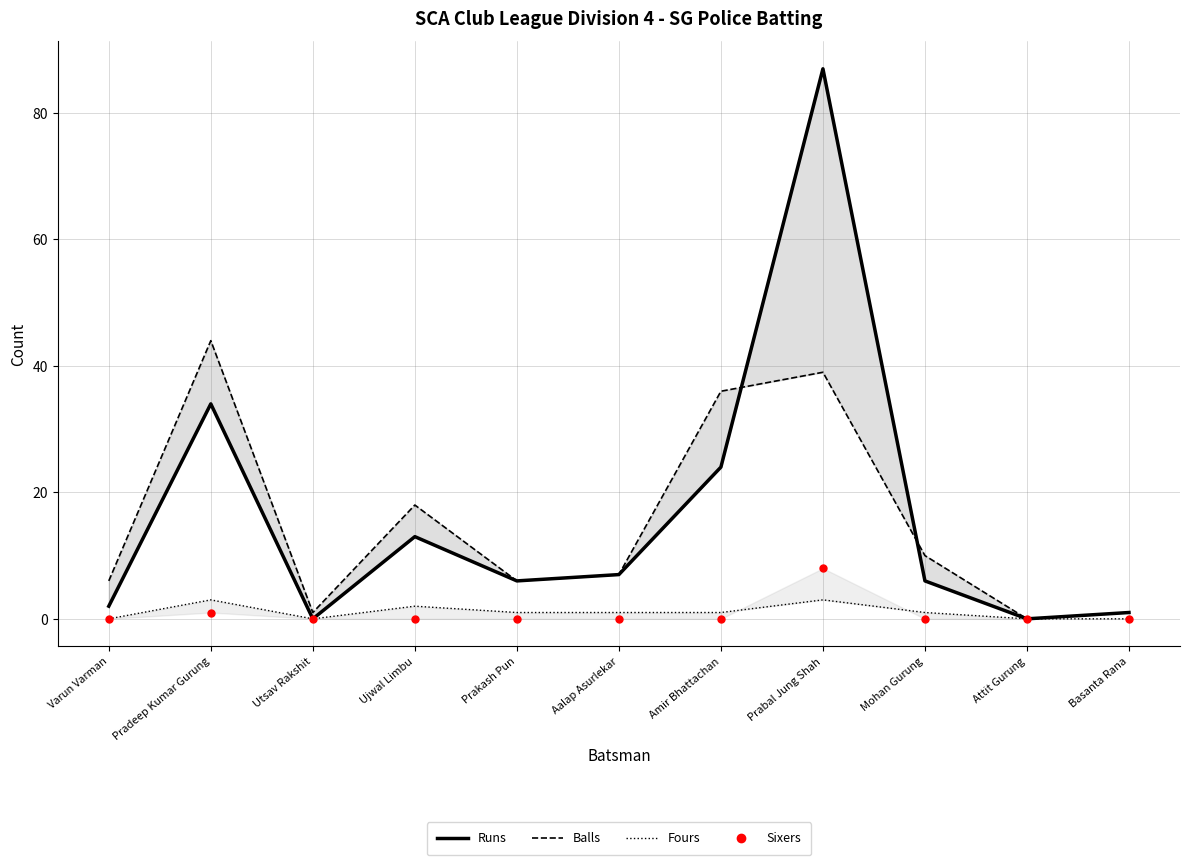

How many values in the Fours series are below 1?

4